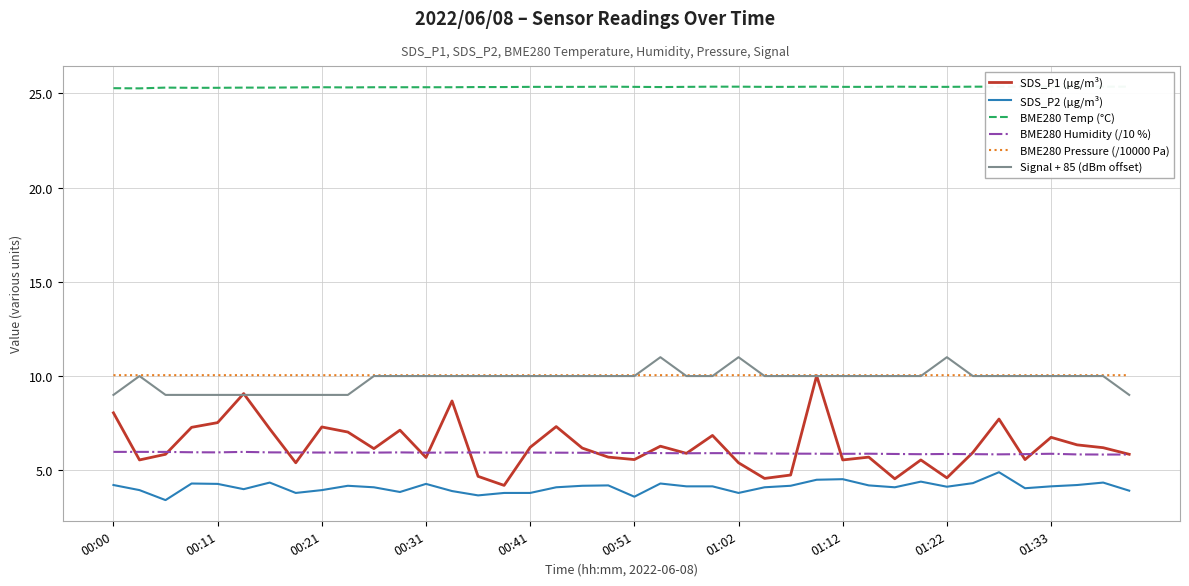

True or false: SDS_P1 (µg/m³) has a value of 7.3 at 00:21.

True